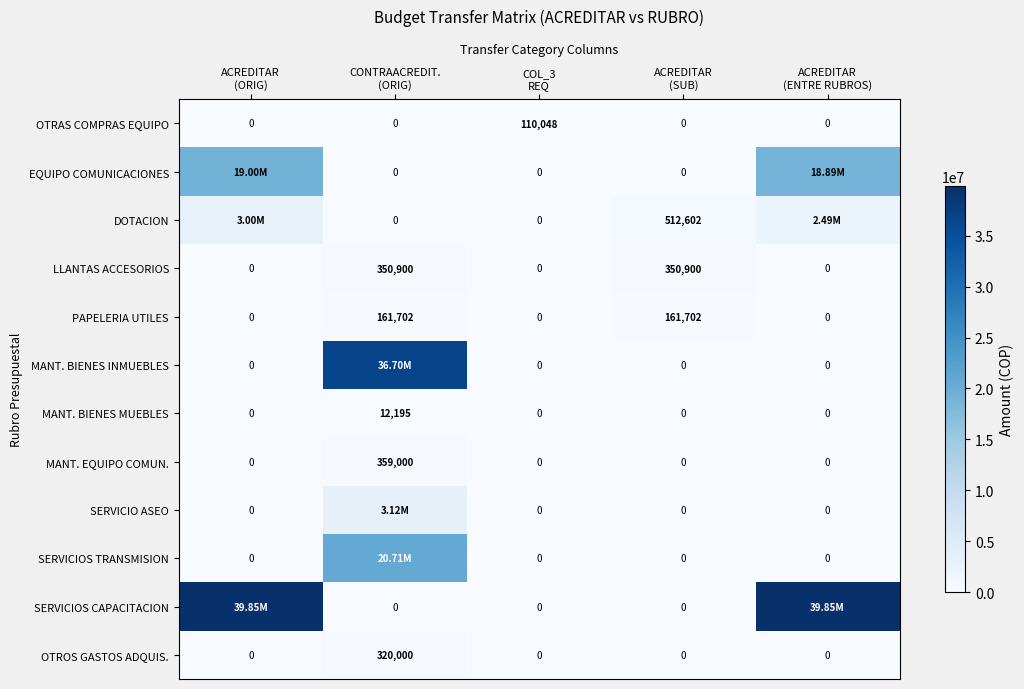

What is the difference between the highest and lowest values at ACREDITAR
(ORIG)?

39854330.2